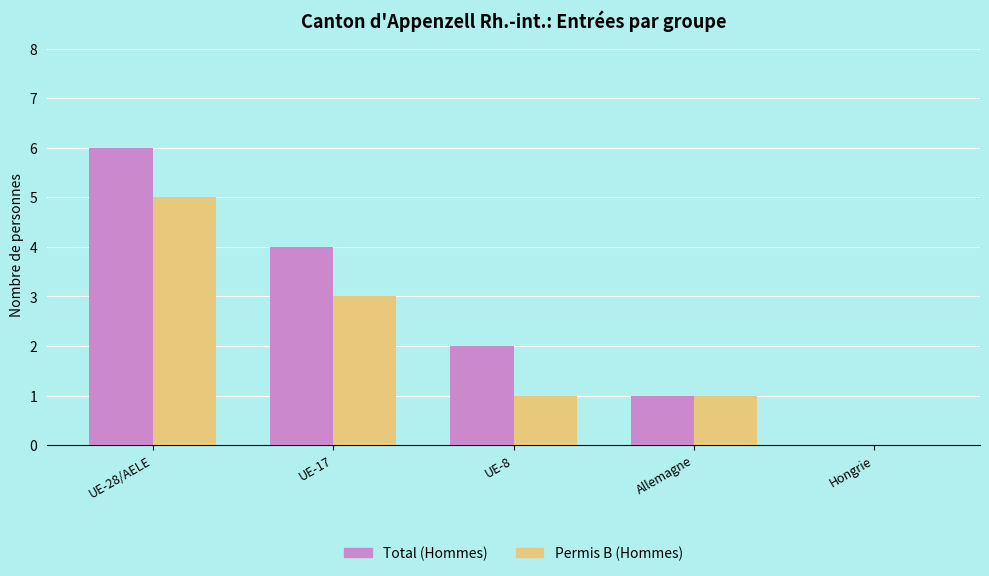

How many positive values does the Permis B (Hommes) series have?

4